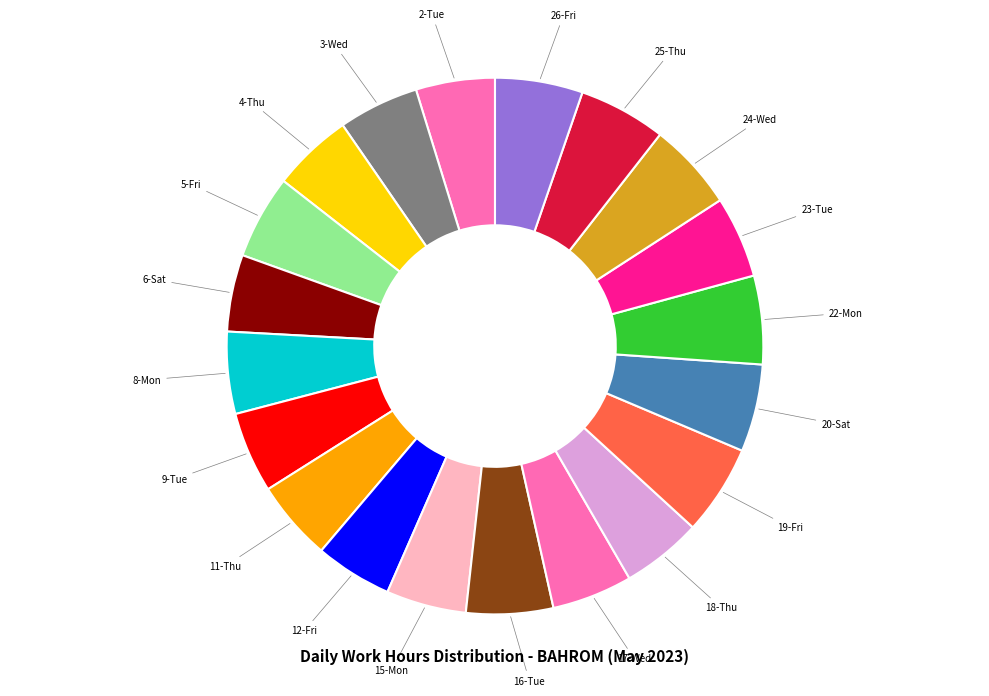

The 16-Tue slice represents 5% of the pie. True or false?

True